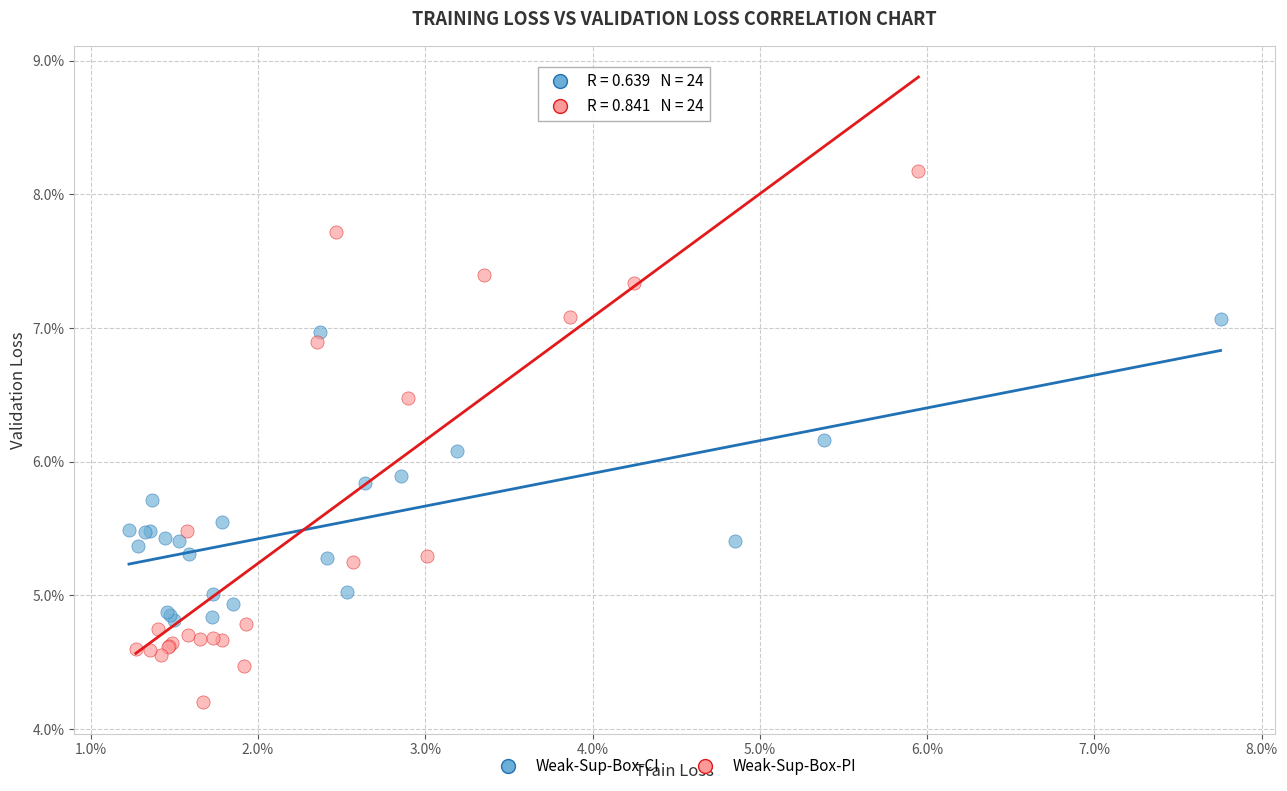

Which series has the largest Y range (max minus min)?

Weak-Sup-Box-PI